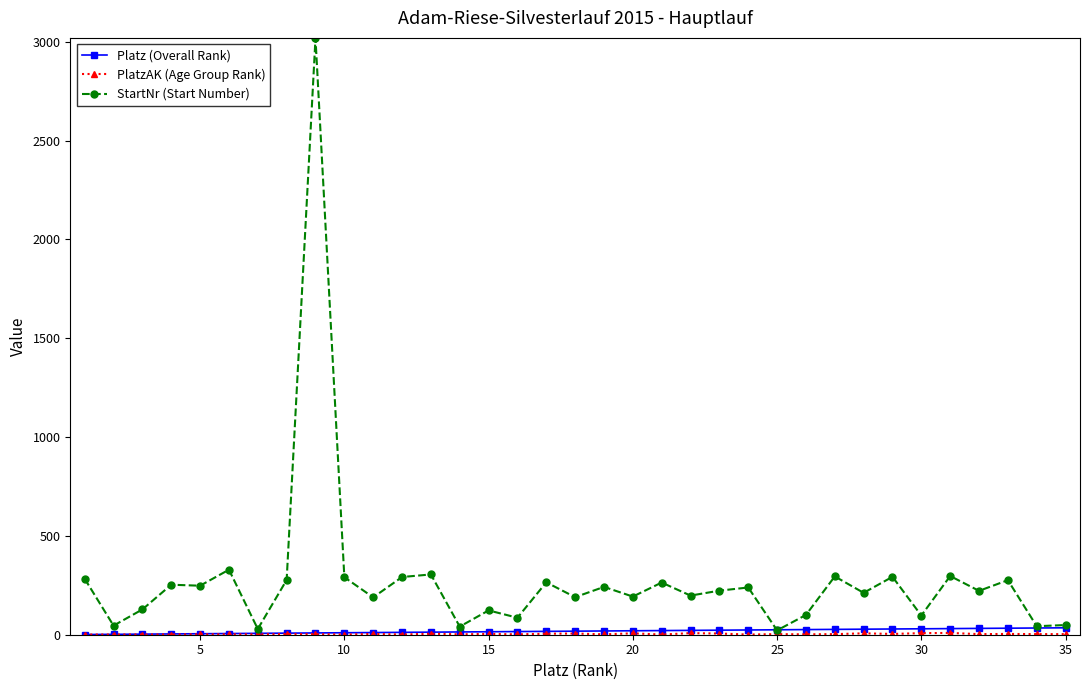

What is the greatest value displayed?

3018